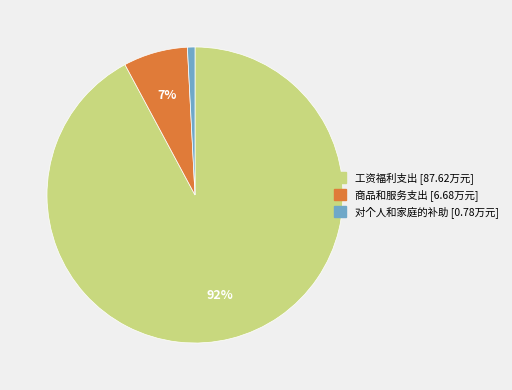

What is the largest slice in the pie chart?

工资福利支出